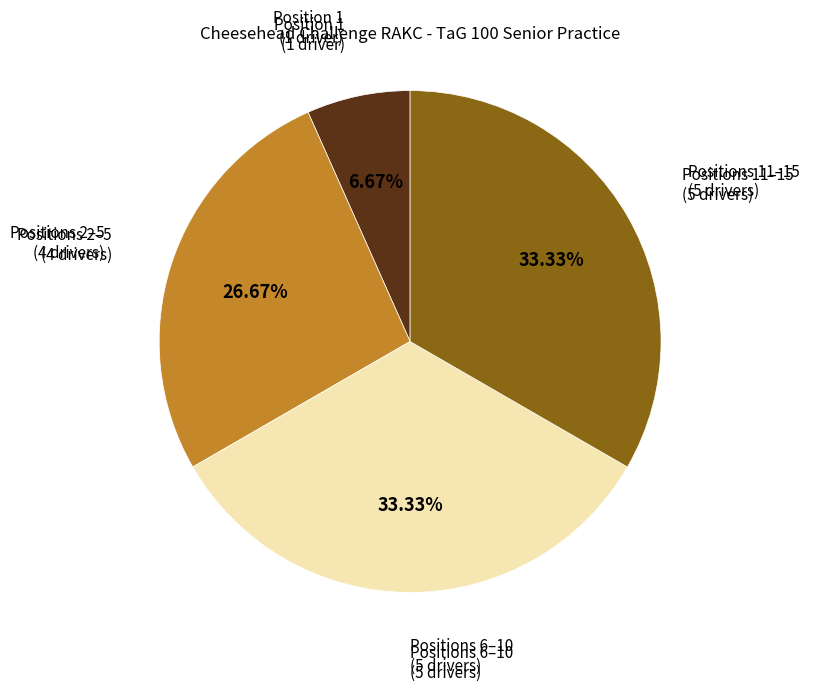

To the nearest percent, what is the difference between the largest and smallest slice percentages?

27%